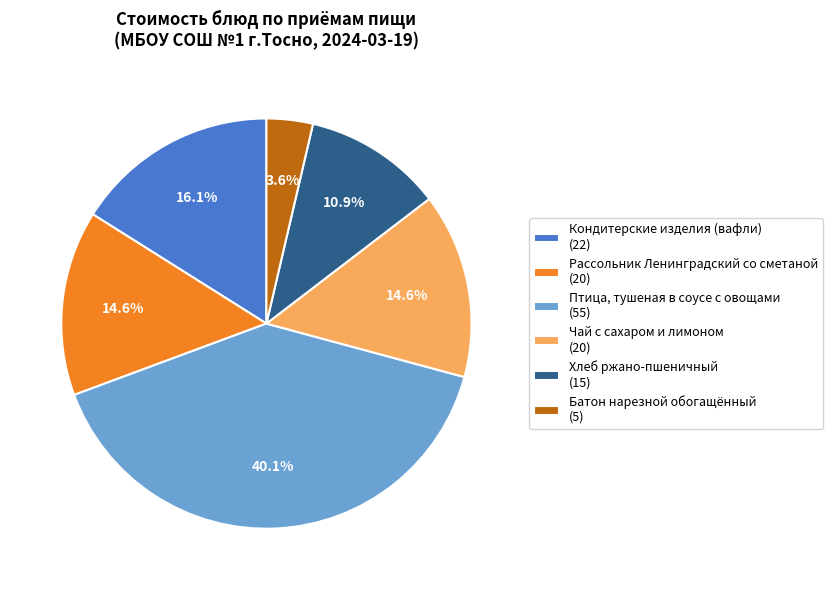

To the nearest percent, what portion does Кондитерские изделия (вафли) represent?

16%